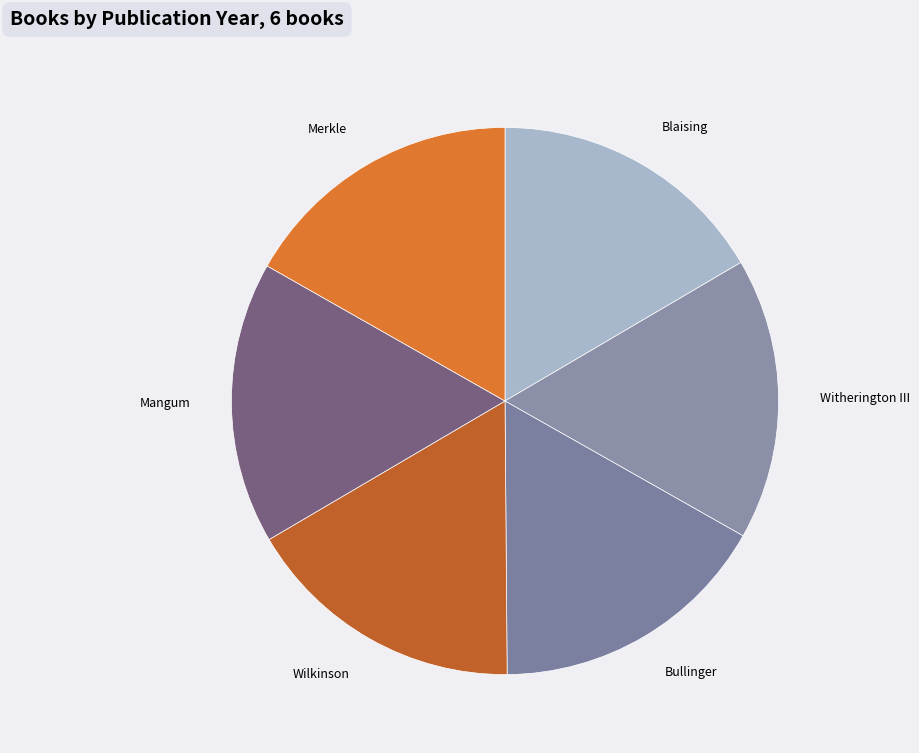

Count the number of slices in the pie.

6